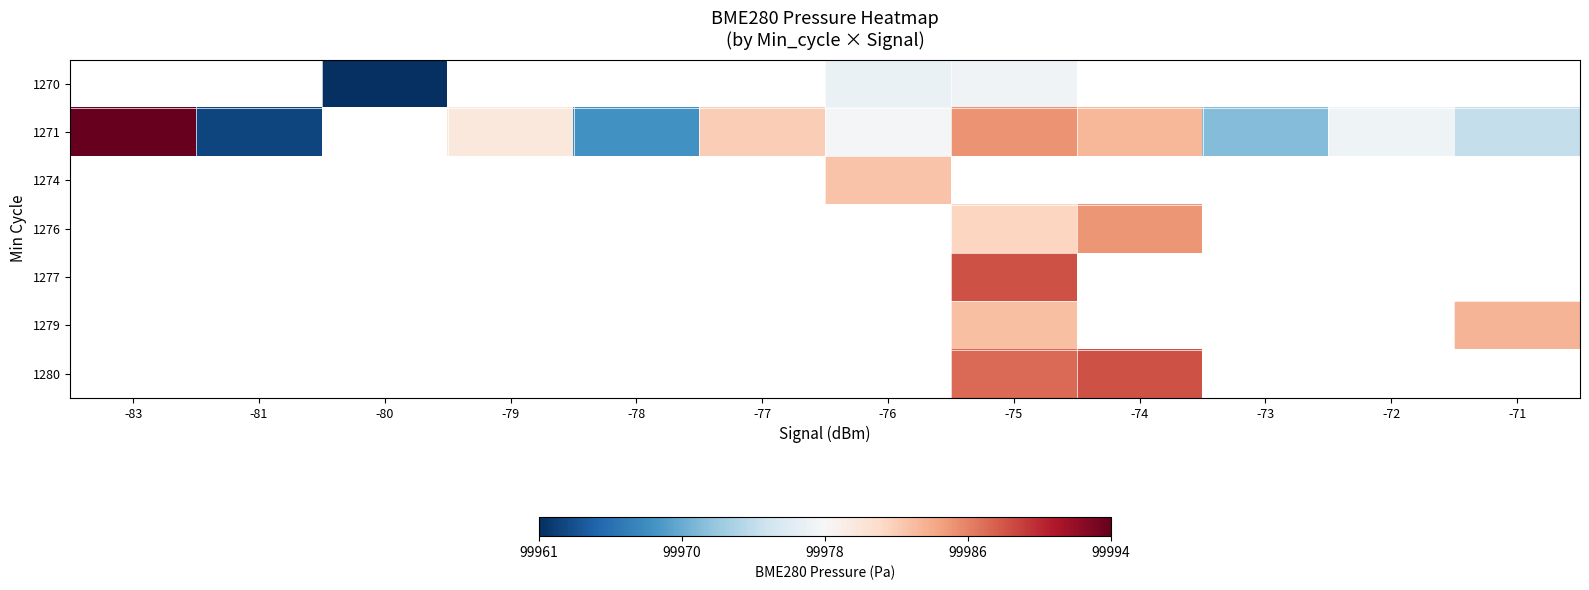

Which category has the highest value across all series?

-83